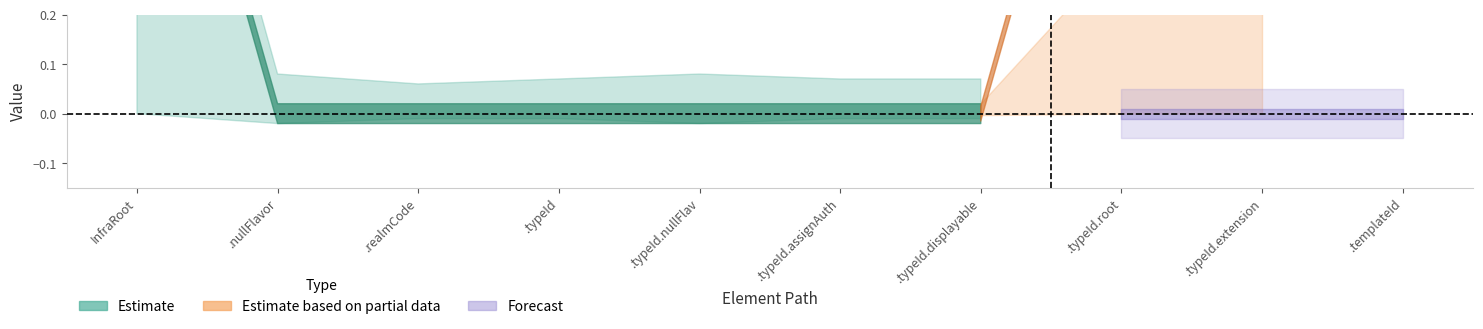

What is the greatest value displayed?

1